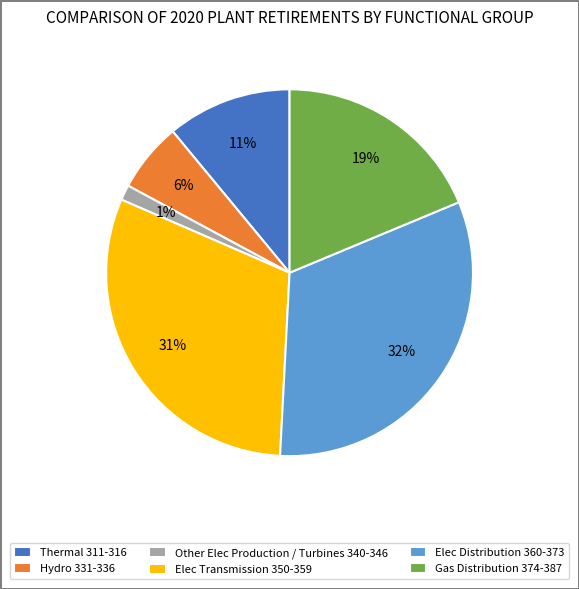

The Other Elec Production / Turbines 340-346 slice represents 1% of the pie. True or false?

True